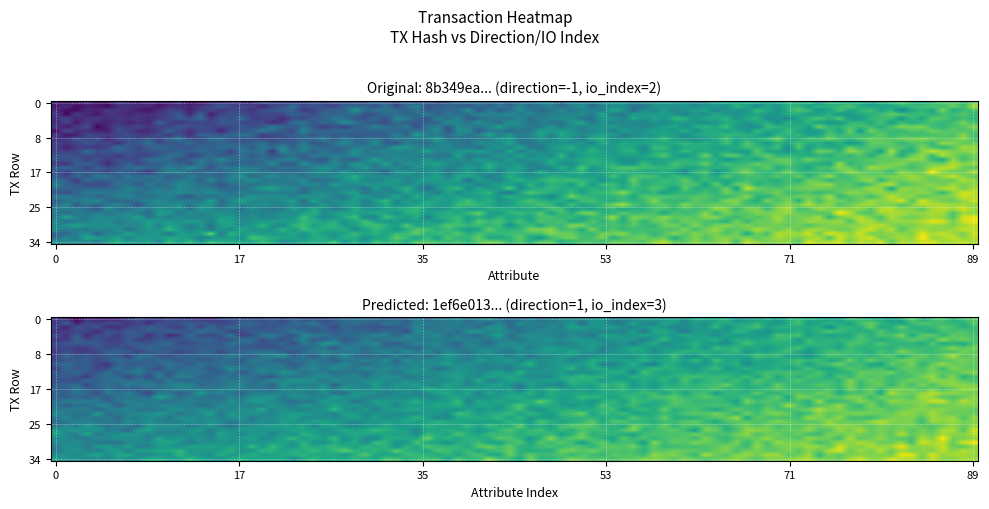

The value of 1ef6e0131c4d9b23c492e21de8624a668f075f2 at io_index is 3. True or false?

True